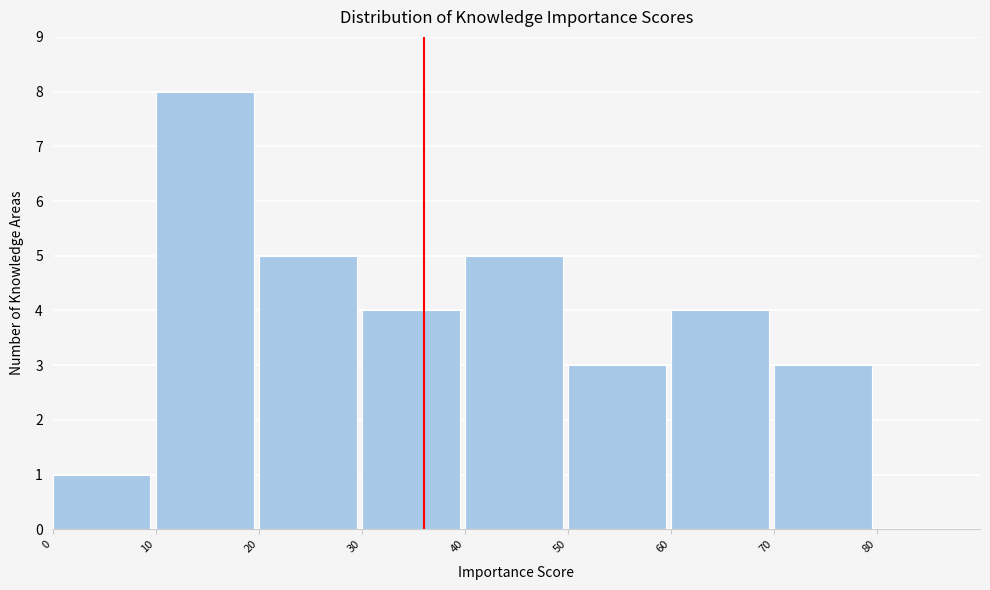

Reading left to right, transcribe this chart: for each bar, give the range it covers on the x-axis and its height. The values are not printed on the chart, so give them approximately, as read against the axis.

0 to 10: 1
10 to 20: 8
20 to 30: 5
30 to 40: 4
40 to 50: 5
50 to 60: 3
60 to 70: 4
70 to 80: 3